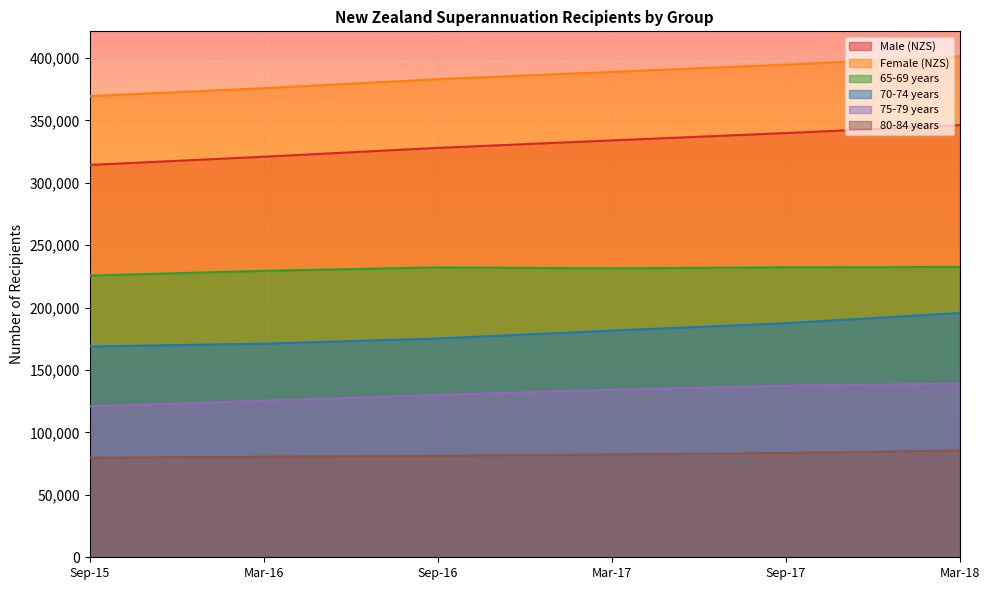

The value of Male (NZS) at Mar-17 is 575810. True or false?

False